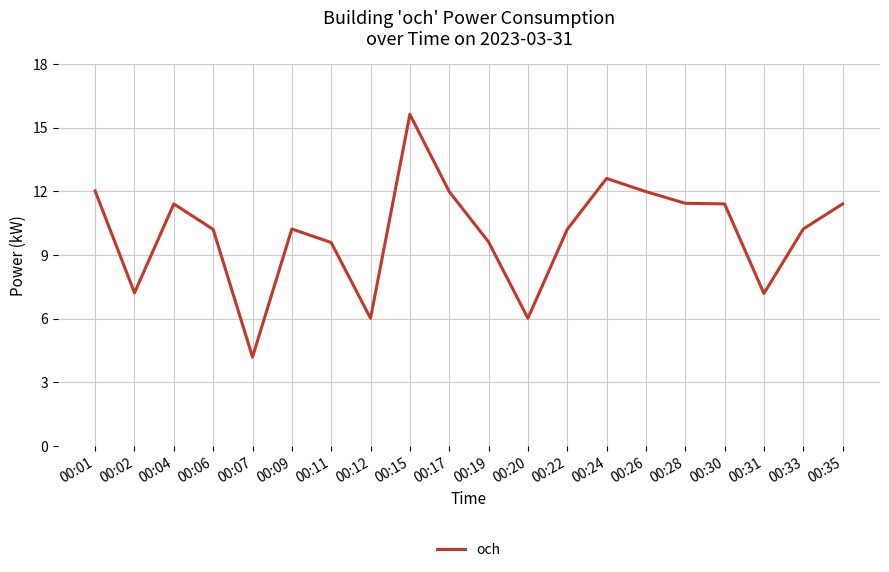

Approximately how many times larger is the value at 00:28 compared to 00:20?

1.9